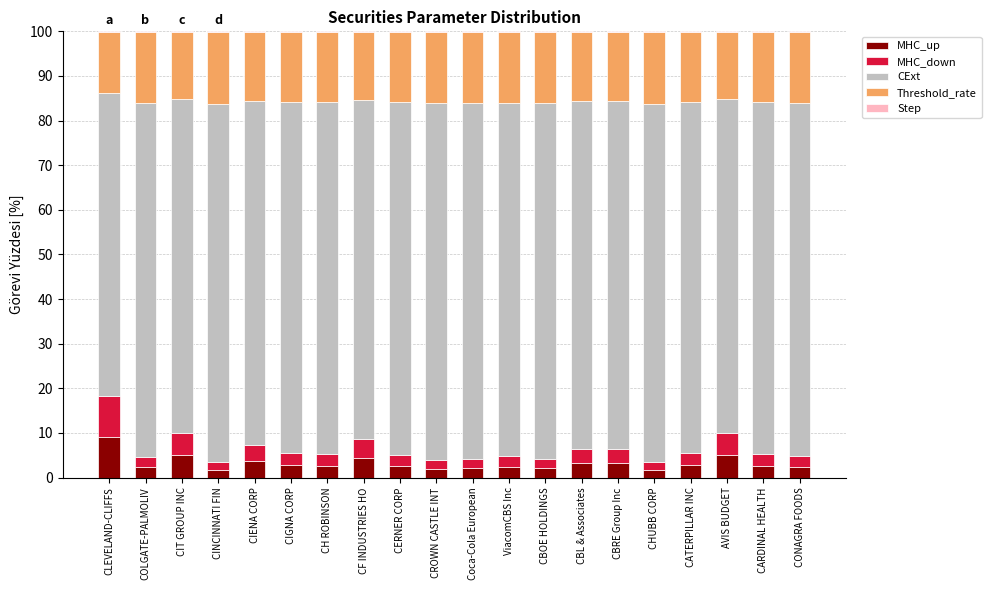

Is it true that MHC_up equals 2.0 at CROWN CASTLE INT?

True